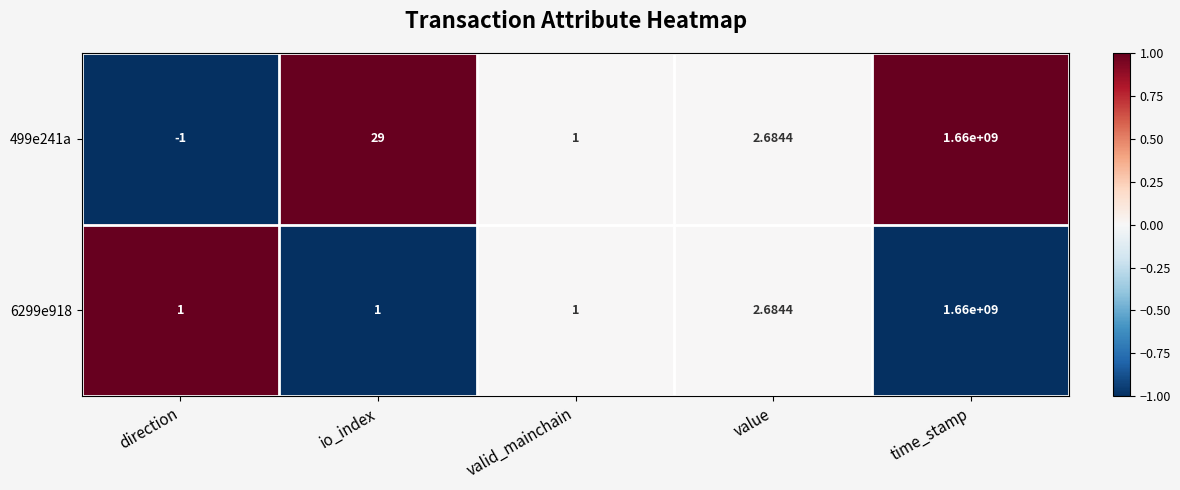

Which category has the lowest value in the 499e241a series?

direction